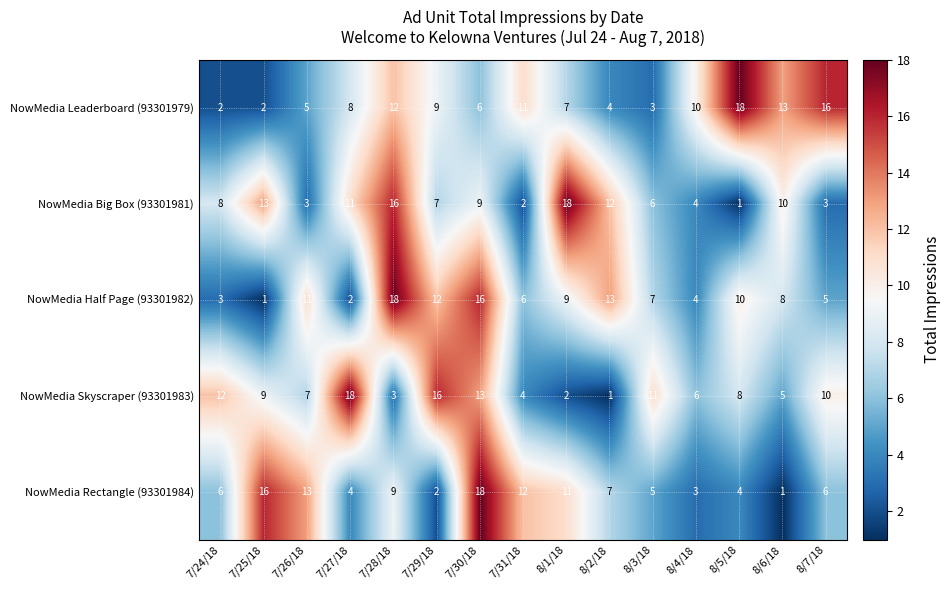

What is the difference between the highest and lowest values at 8/2/18?

12